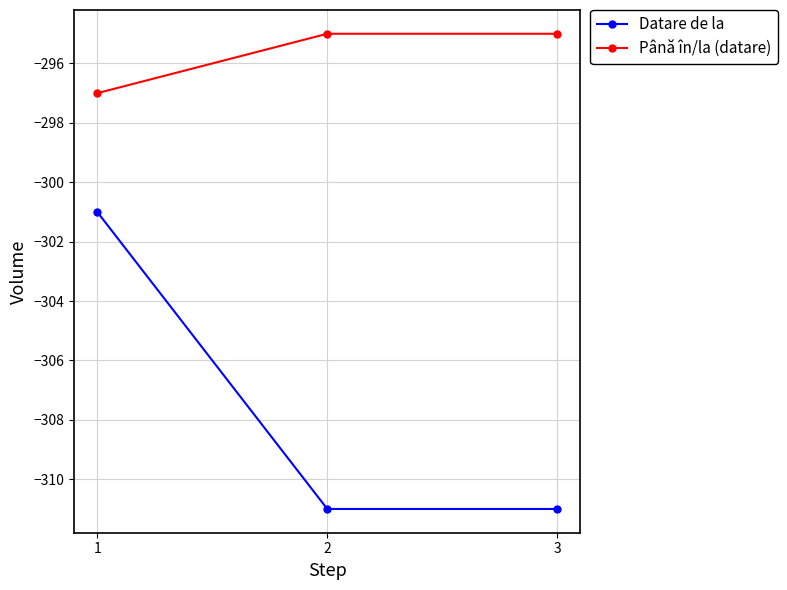

Is this an area chart (filled region under the line)?

No